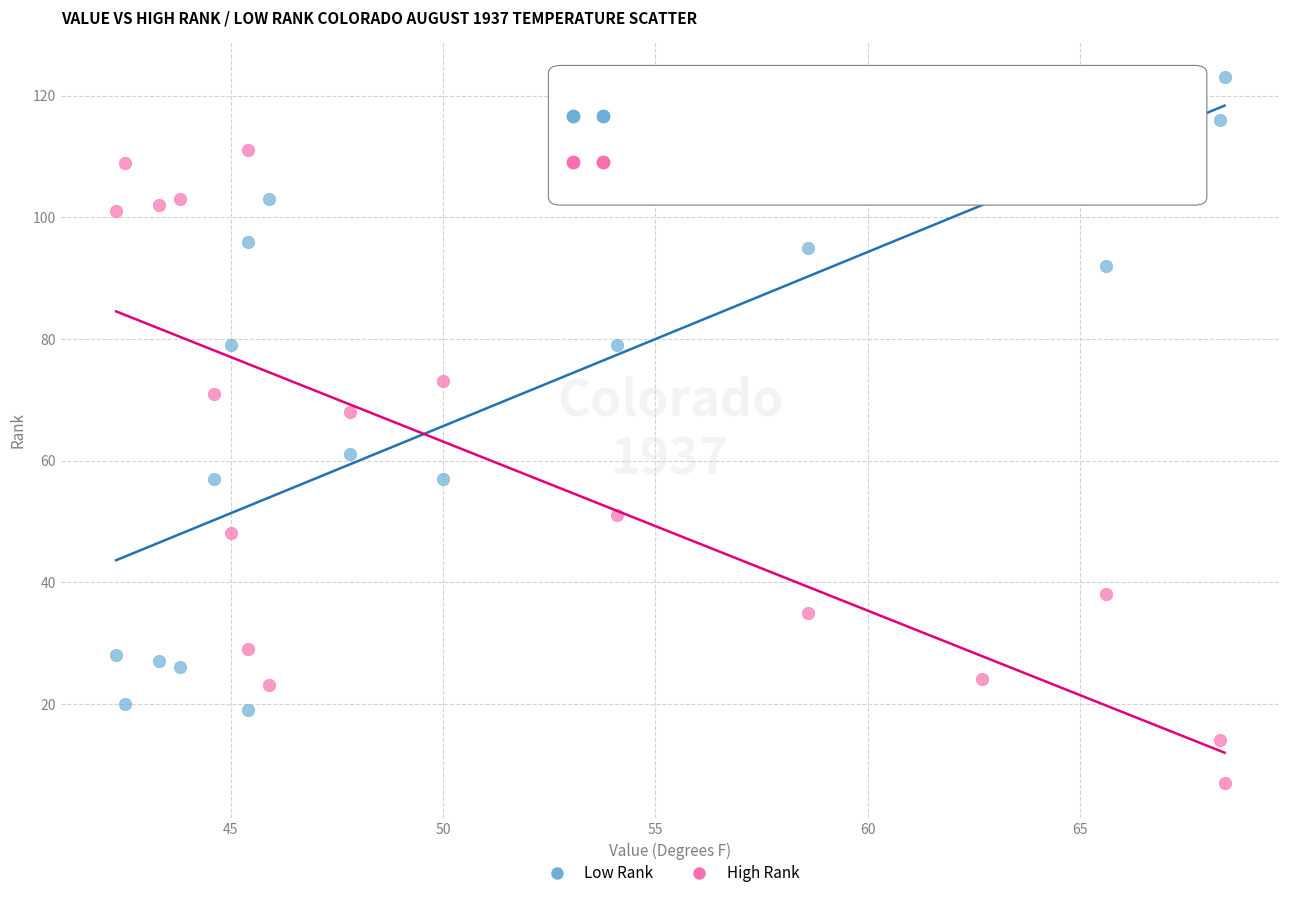

Across all data points, what is the range of Y values (max minus min)?

116